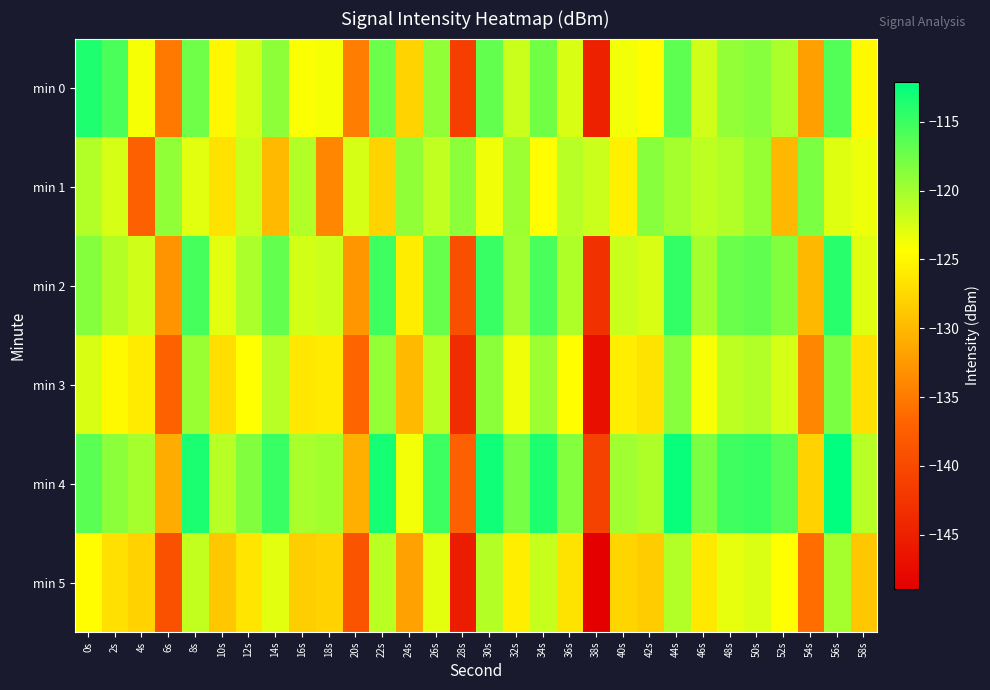

What is the difference between the highest and lowest values at 24s?

12.8